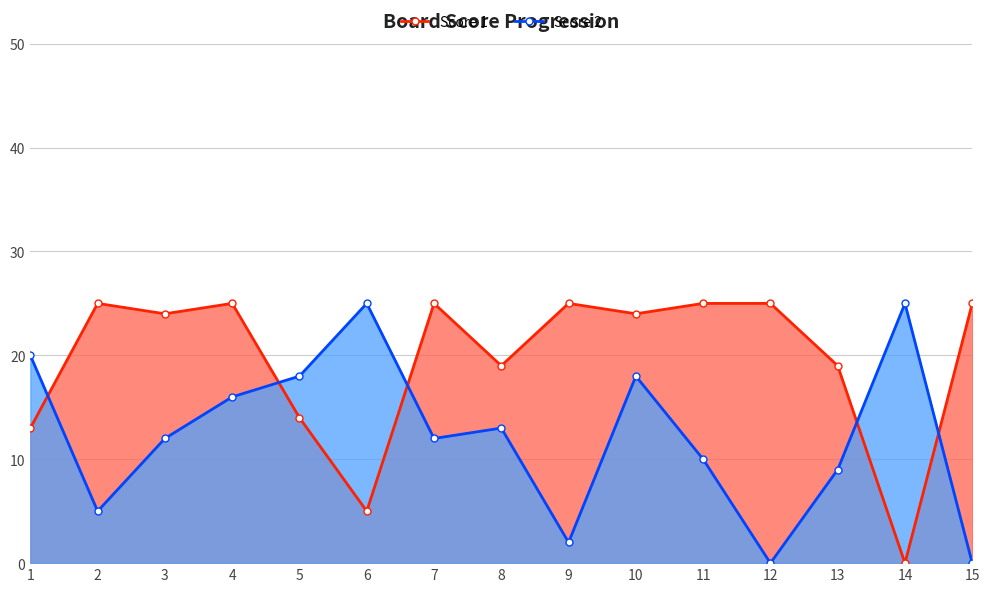

True or false: Score 1 and Score 2 intersect in this chart.

True